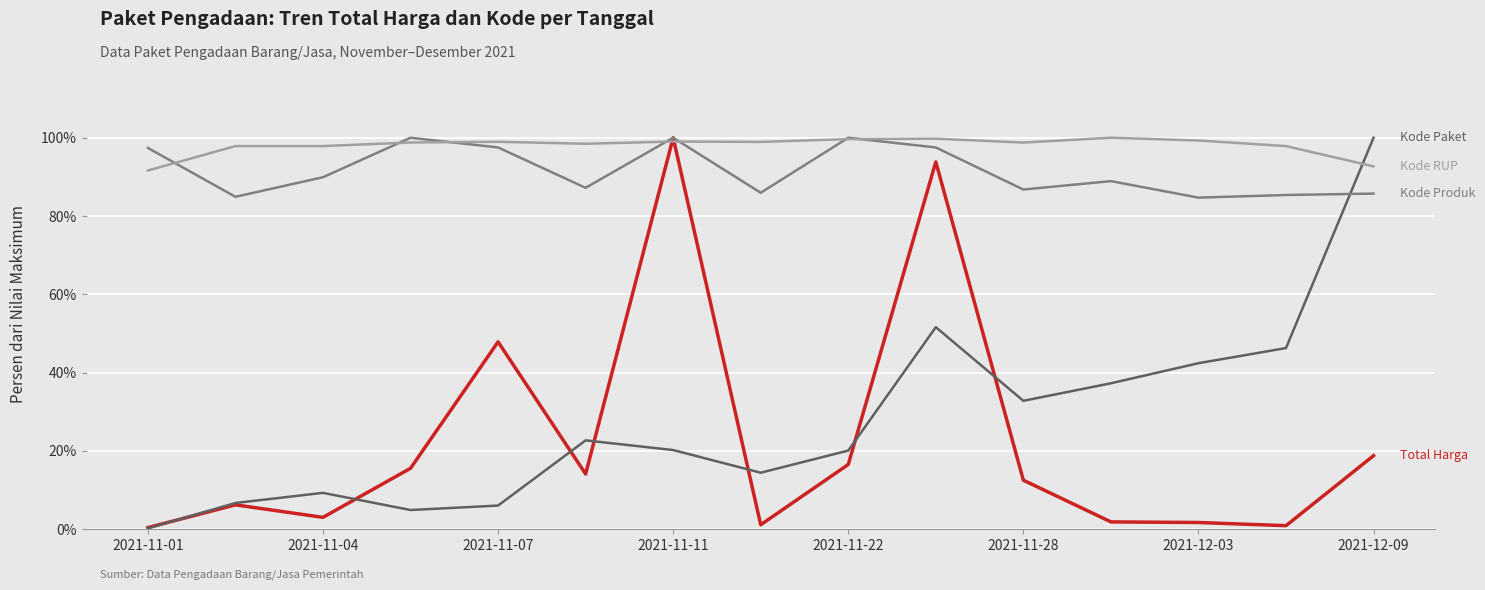

What is the maximum value shown in the chart?

100.0